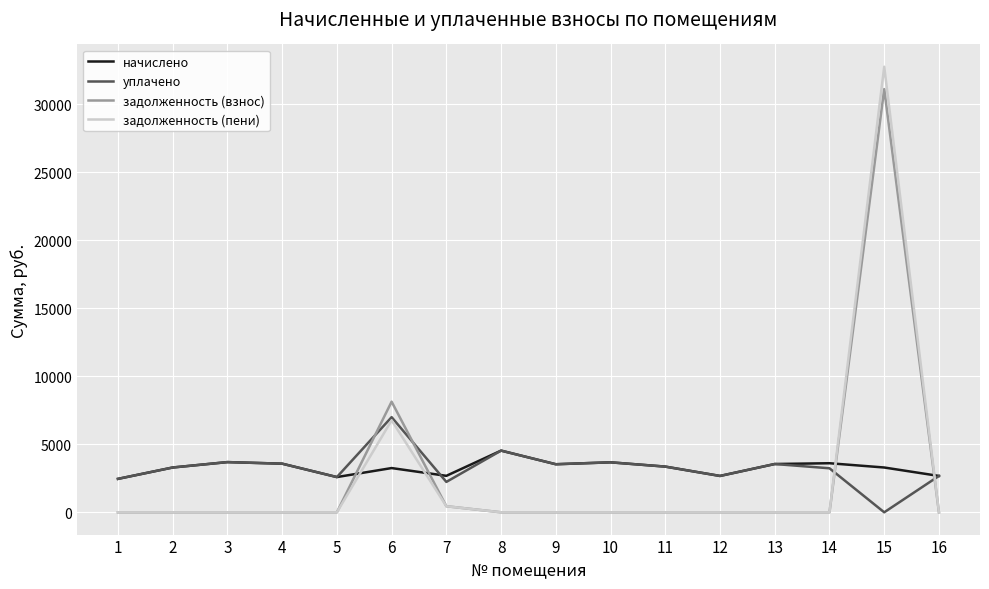

Is the value of задолженность (взнос) at 5 greater than the value of начислено at 8?

No